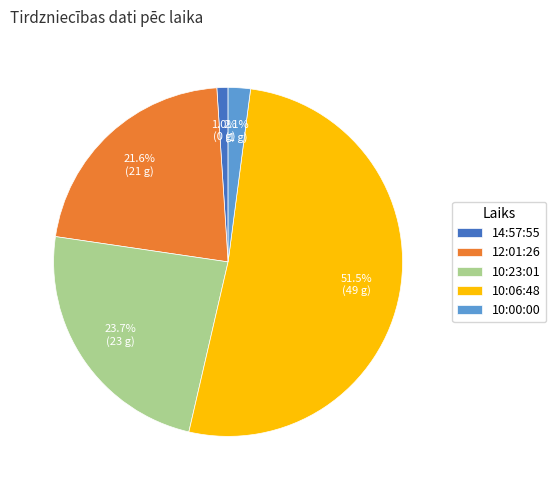

Which slice is the largest?

10:06:48